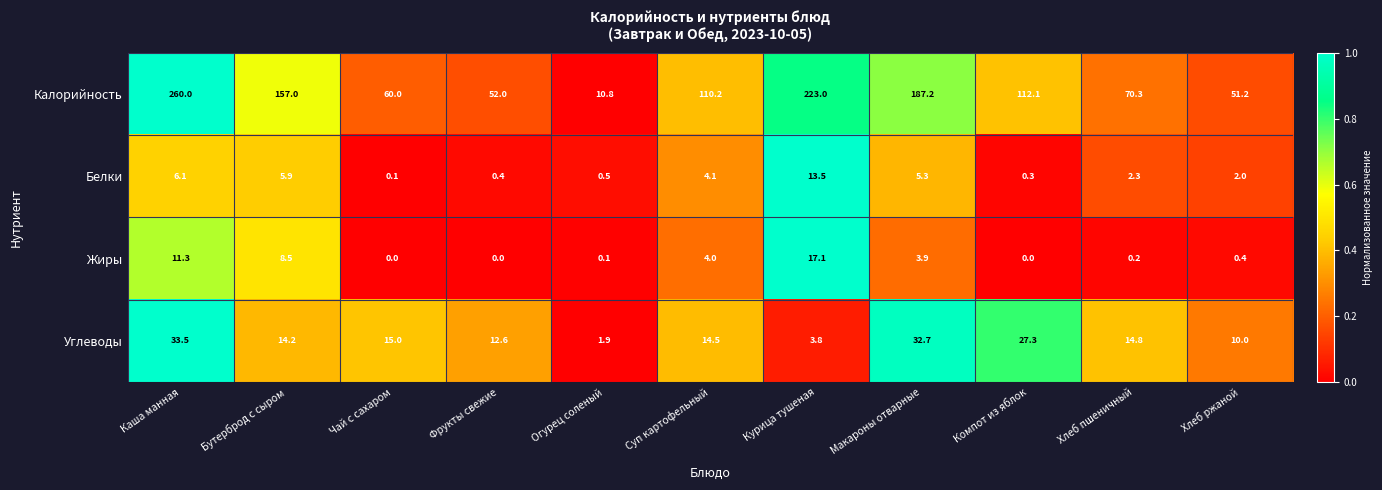

Which series has the largest range (max minus min)?

Калорийность